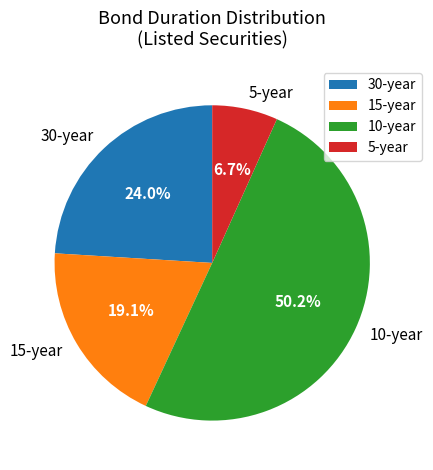

Which slice is the smallest?

5-year